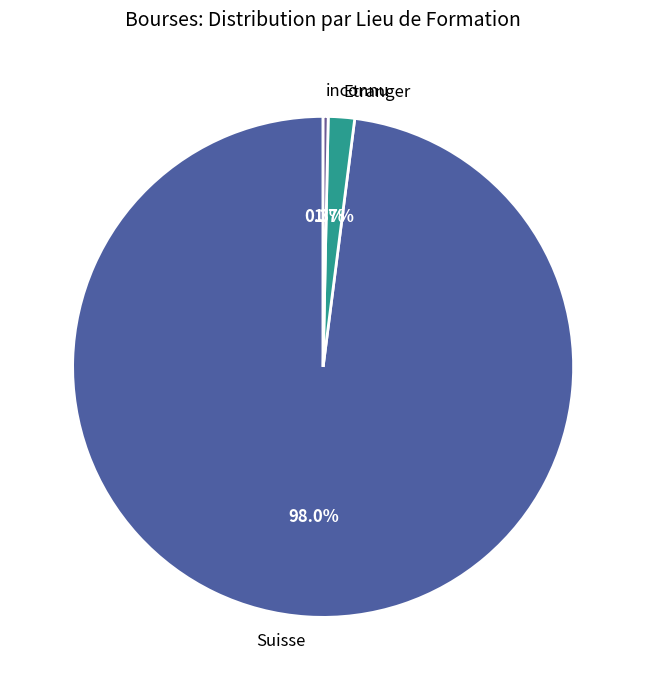

Is there any slice that represents more than half of the pie?

Yes